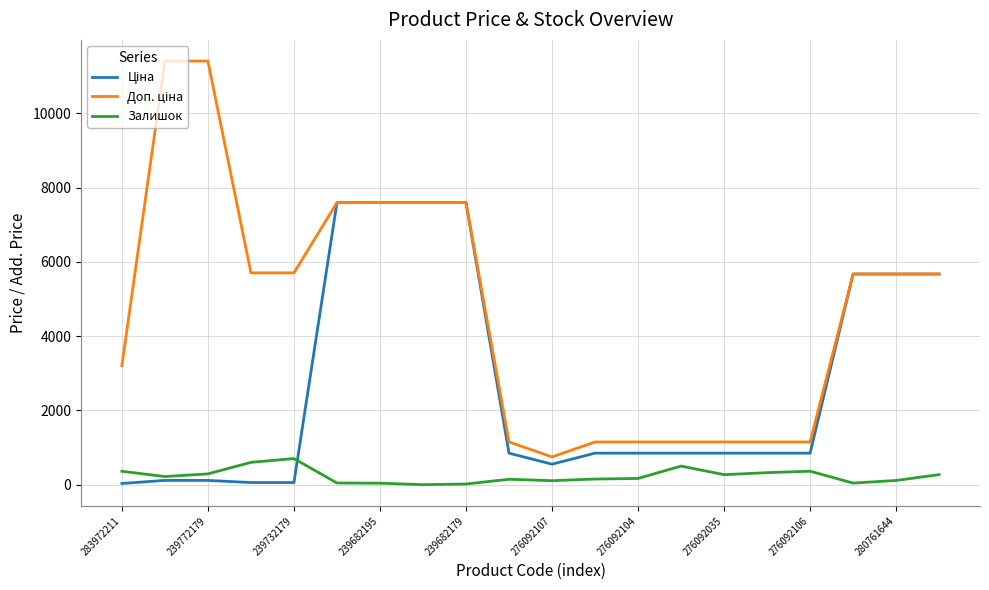

What is the maximum value shown in the chart?

11410.0